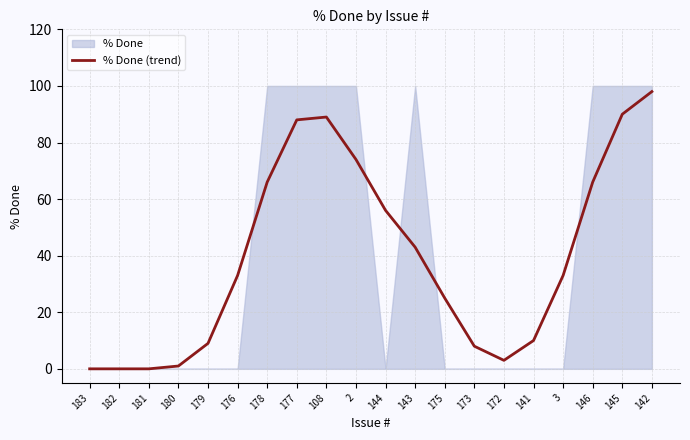

Where is the first local minimum?

172